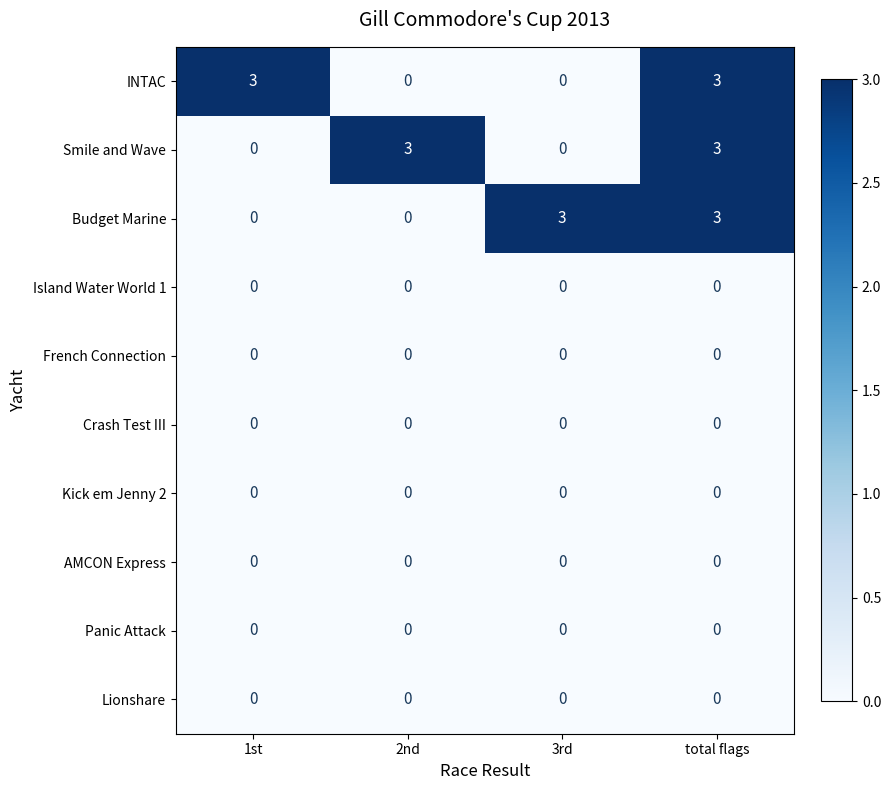

What is the maximum value shown in the chart?

3